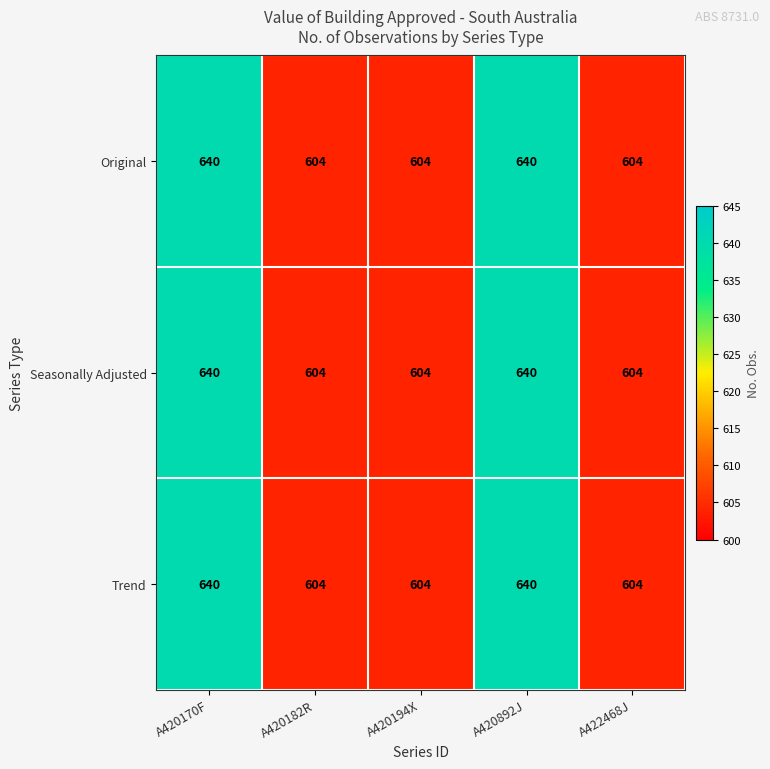

What value does the Seasonally Adjusted series have at A420194X, to the nearest 5?

605